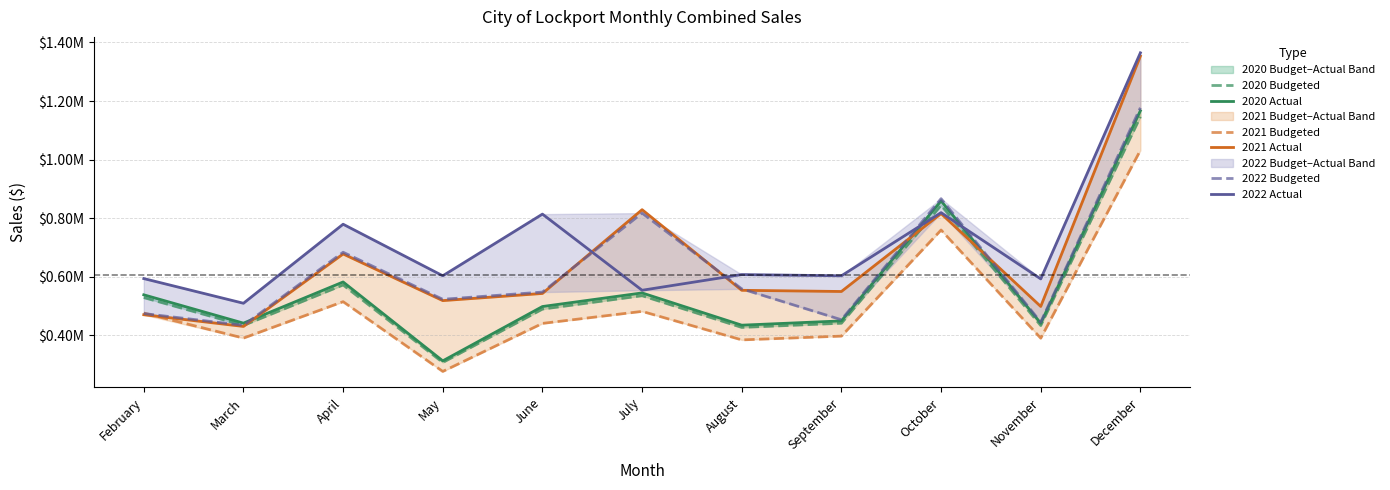

Which series has the largest total across all categories?

2022 Actual